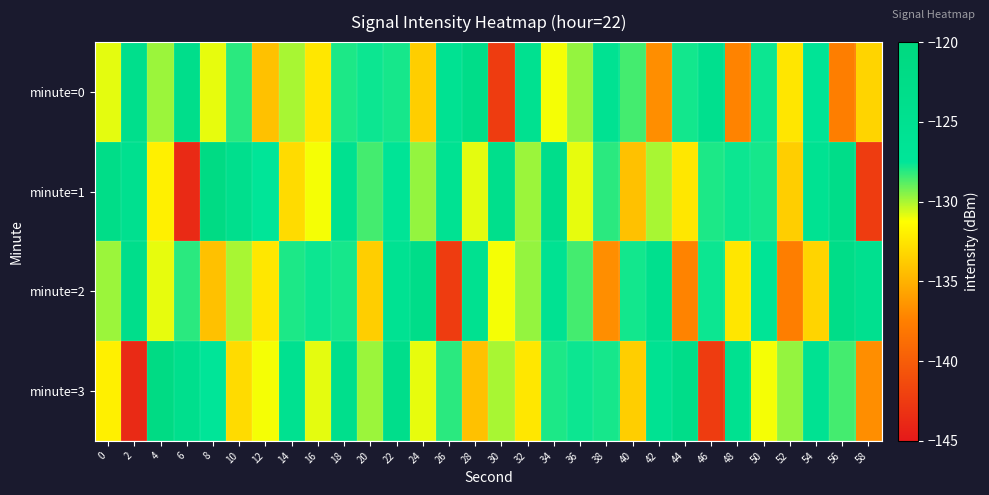

How many series are shown in this chart?

4